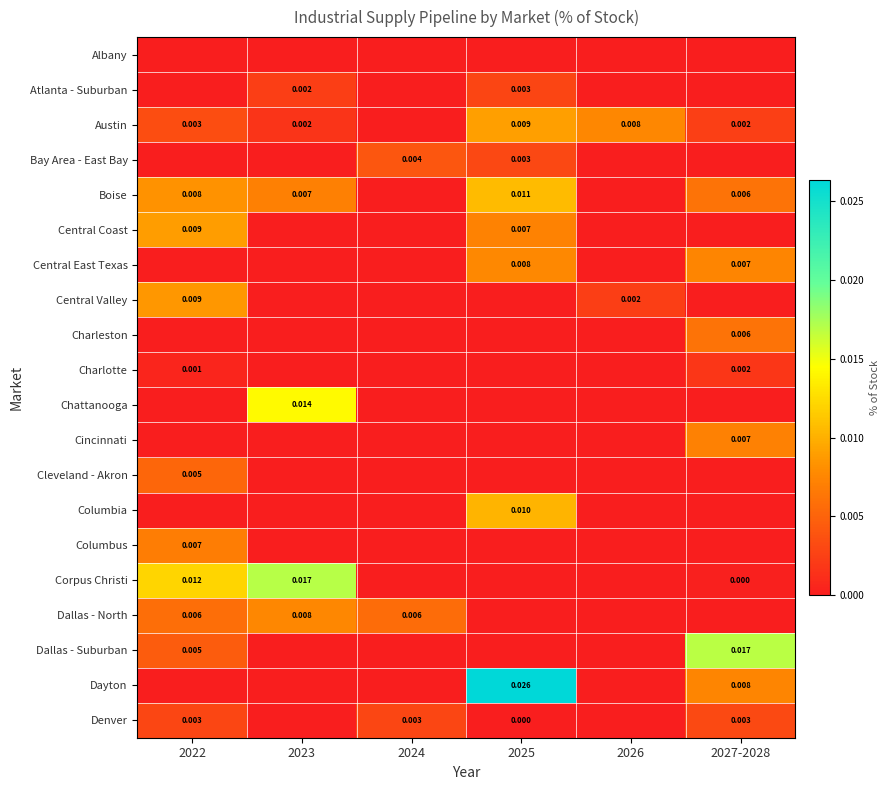

Which series has the largest total across all categories?

Dayton